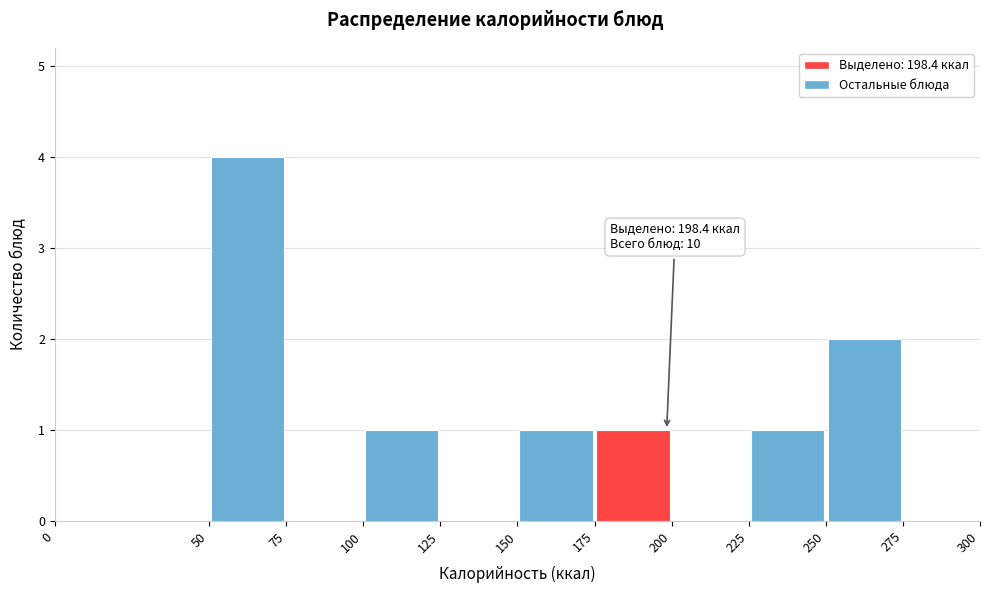

Which range on the x-axis has the tallest bar?

50 to 75